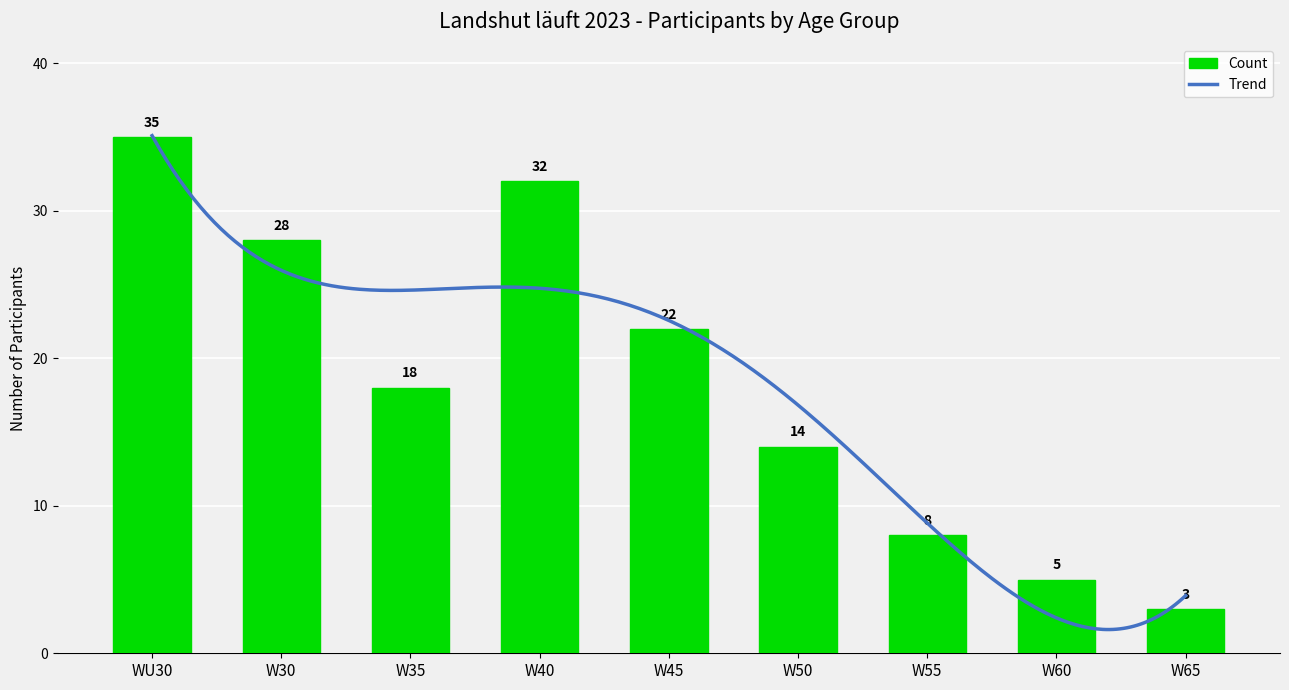

What is the difference between the maximum and minimum values?

32